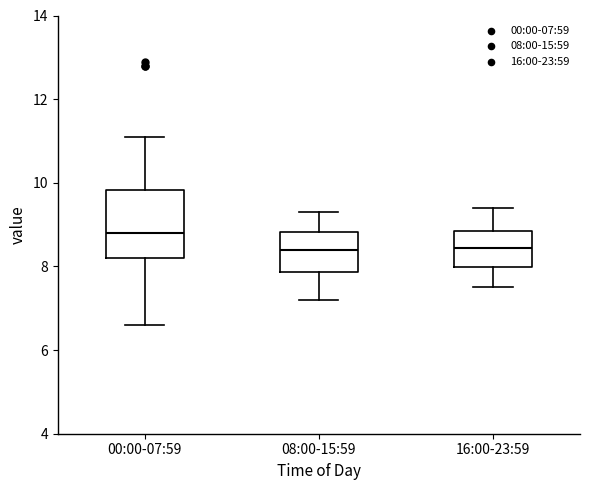

Reading left to right, transcribe this box plot: for each box, give where its median line is, the range the box spans, and where its two whiskers end, as read against the y-axis. The values are not printed on the chart, so give them approximately, as read against the axis.

00:00-07:59: median 8.8, box 8.2 to 9.8, whiskers 6.6 to 11.2
08:00-15:59: median 8.4, box 7.8 to 8.8, whiskers 7.2 to 9.4
16:00-23:59: median 8.4, box 8.0 to 8.8, whiskers 7.6 to 9.4